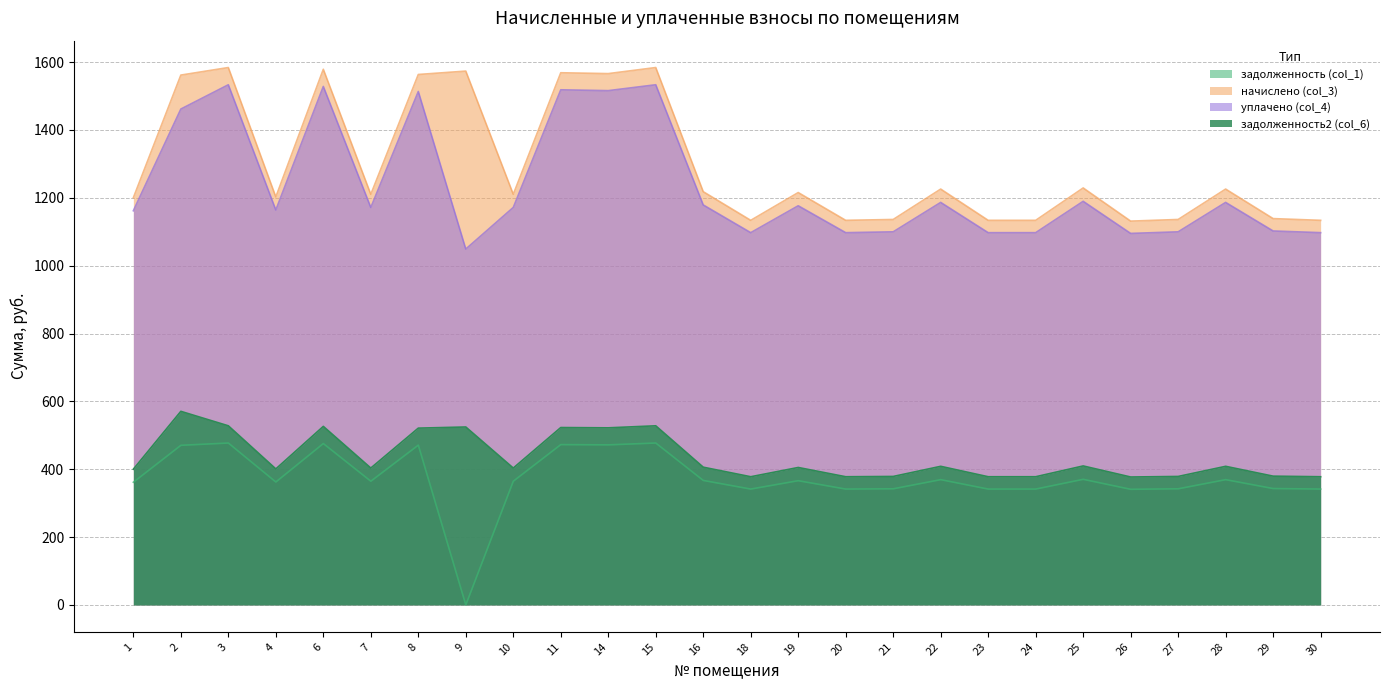

True or false: уплачено (col_4) and задолженность (col_1) cross at least once.

False